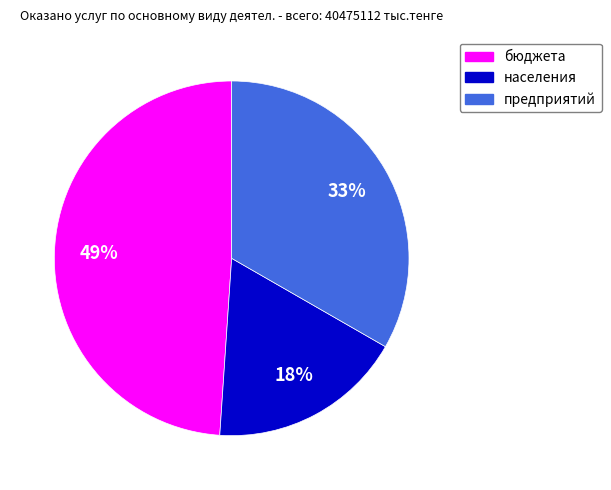

To the nearest percent, what is the difference between the предприятий and бюджета slice percentages?

16%